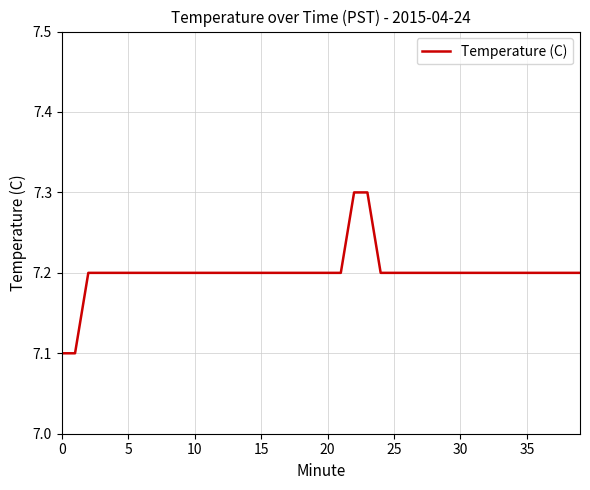

What is the maximum value shown in the chart?

7.3